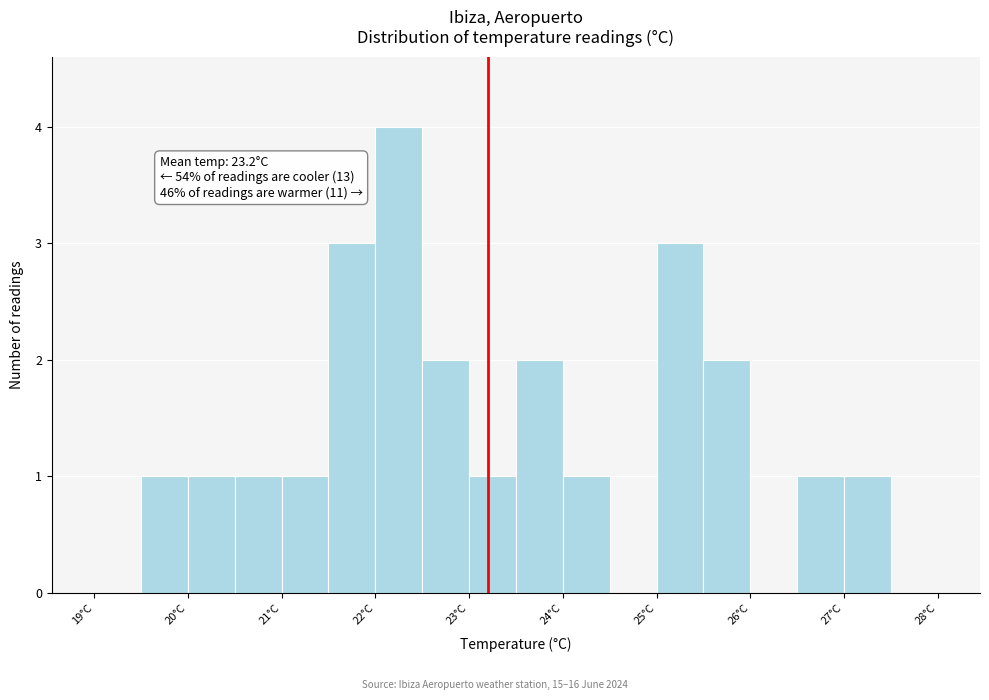

Over which range of the x-axis is the bar tallest?

22.0 to 22.5